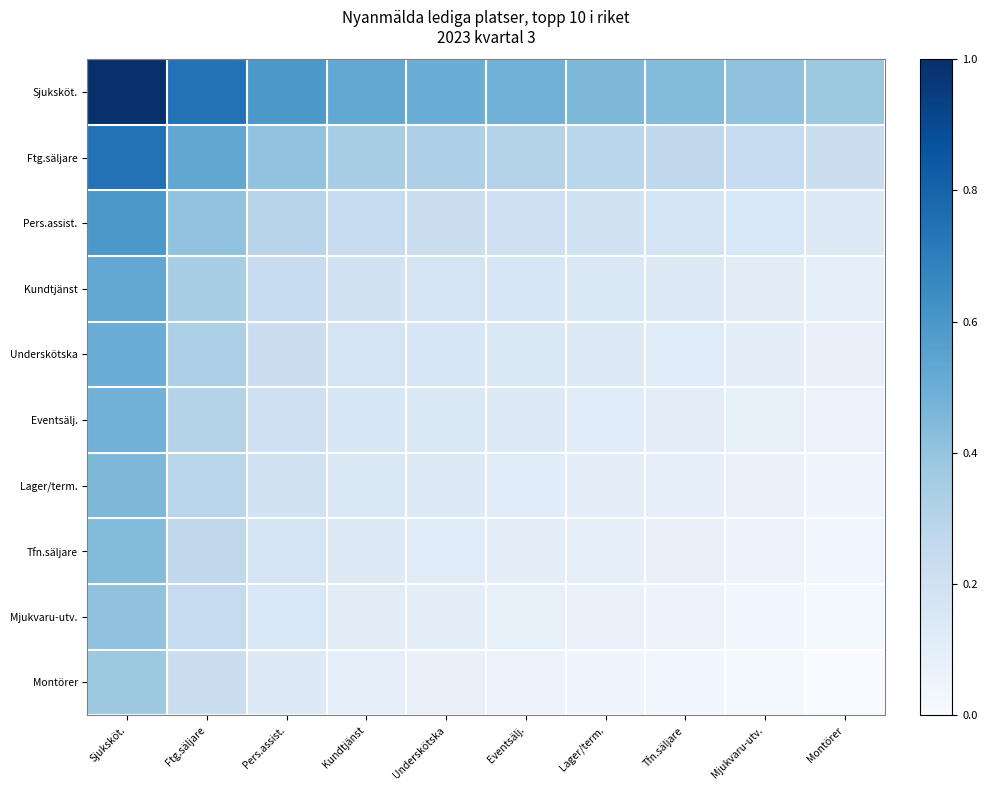

Between Underskötska and Montörer, which is larger?

Underskötska